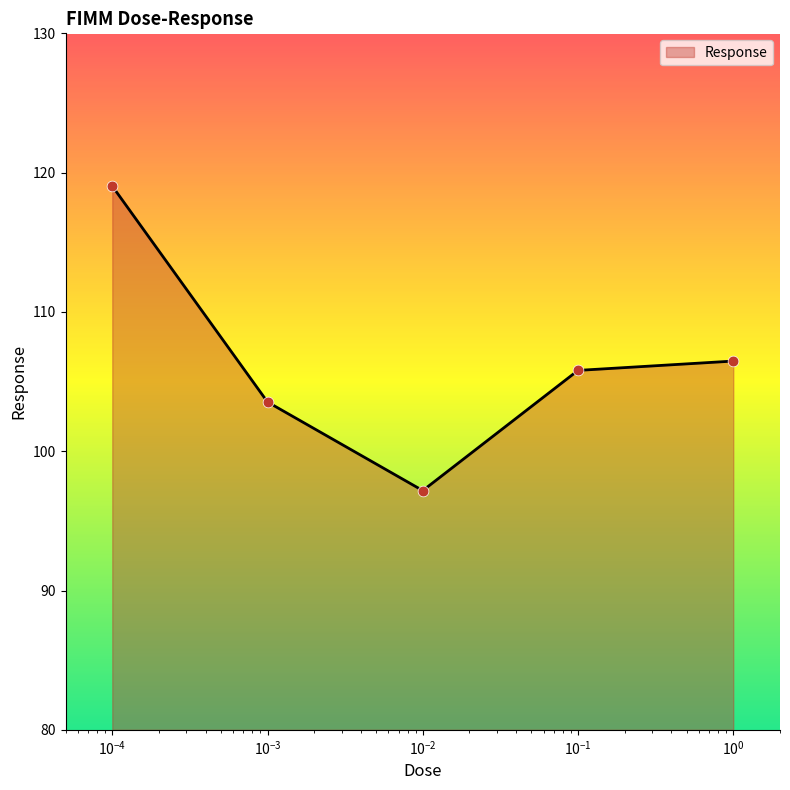

What is the minimum value shown in the chart?

97.2